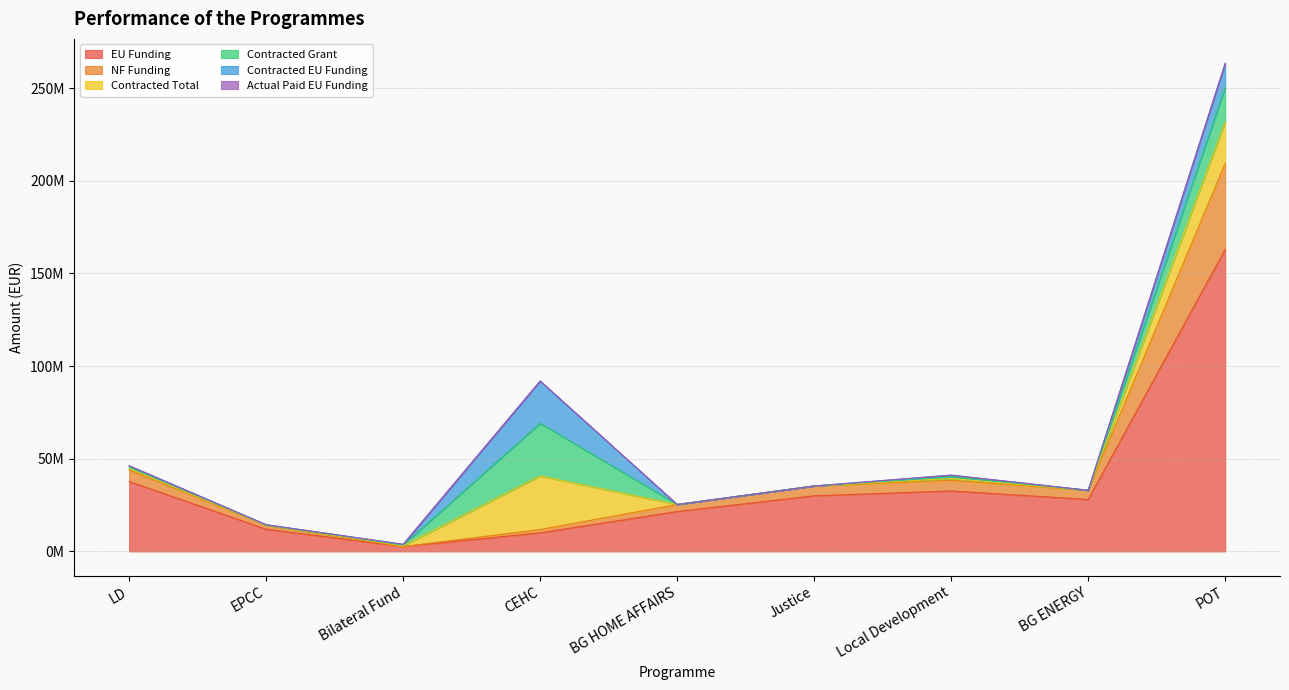

True or false: Contracted EU Funding and Actual Paid EU Funding intersect in this chart.

False